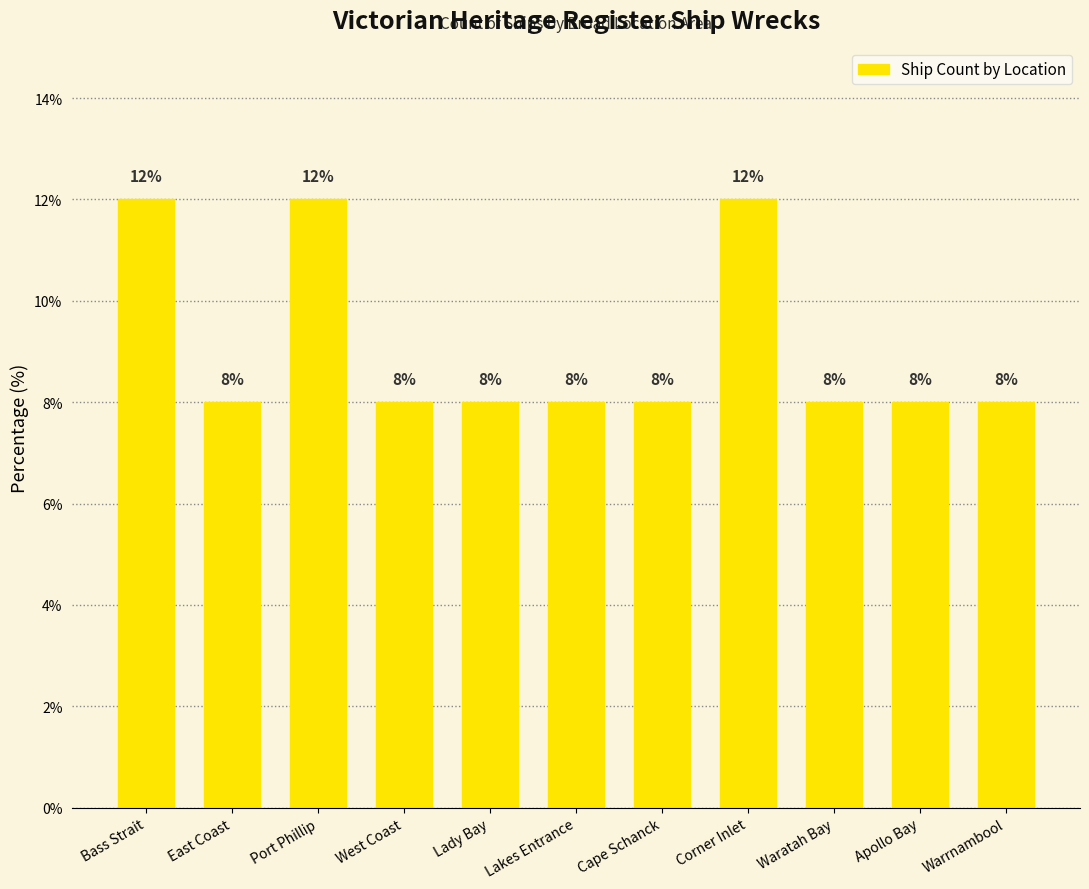

Is it true that the value at Corner Inlet is 7?

False